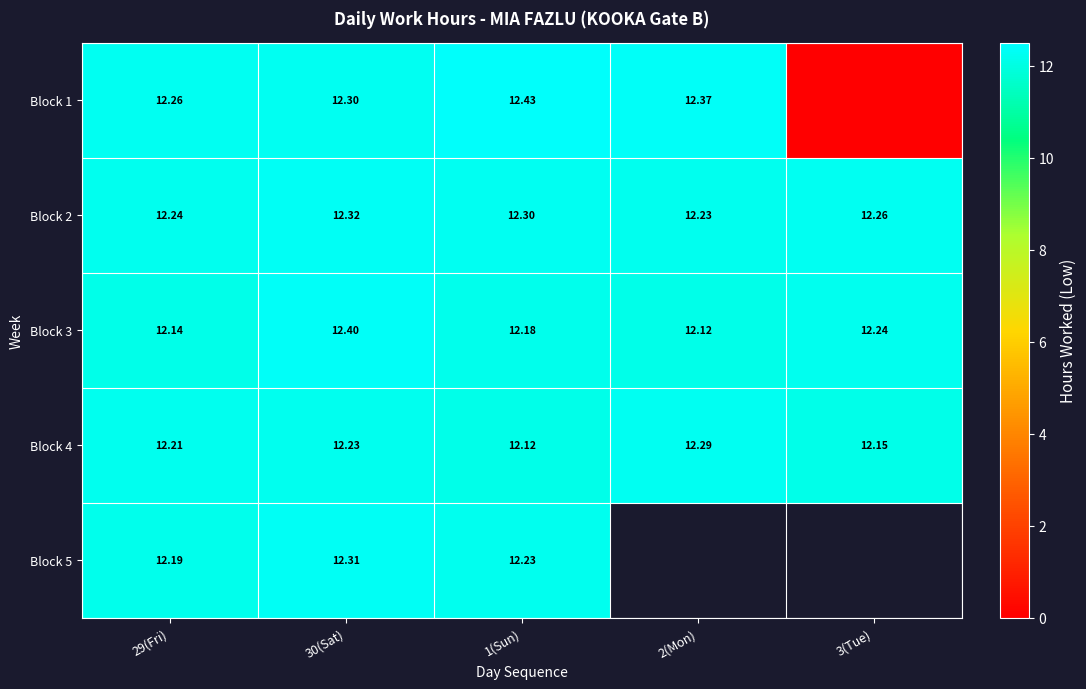

Is the value of Block 4 at 29(Fri) greater than the value of Block 2 at 29(Fri)?

No